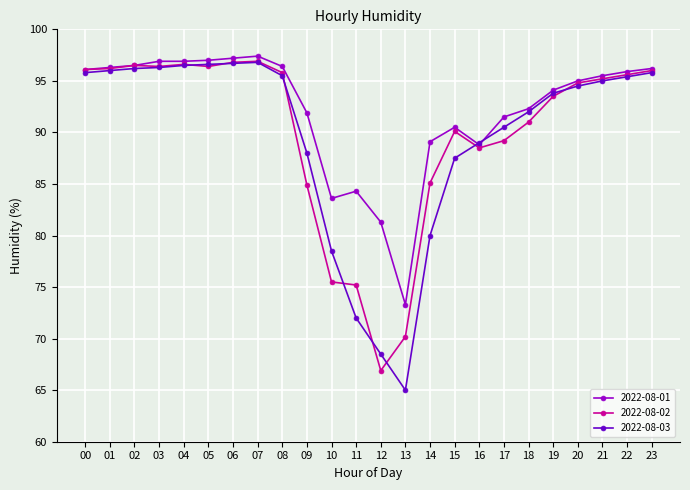

What is the maximum value shown in the chart?

97.4